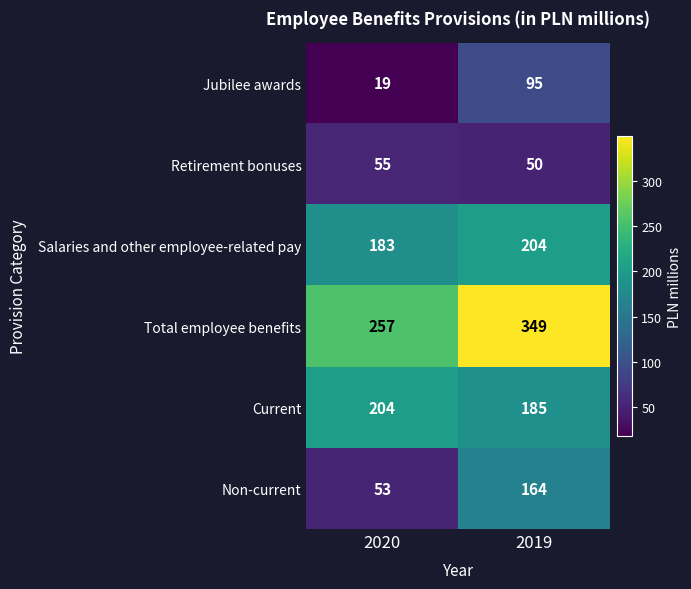

True or false: Jubilee awards has a value of 19 at 2020.

True